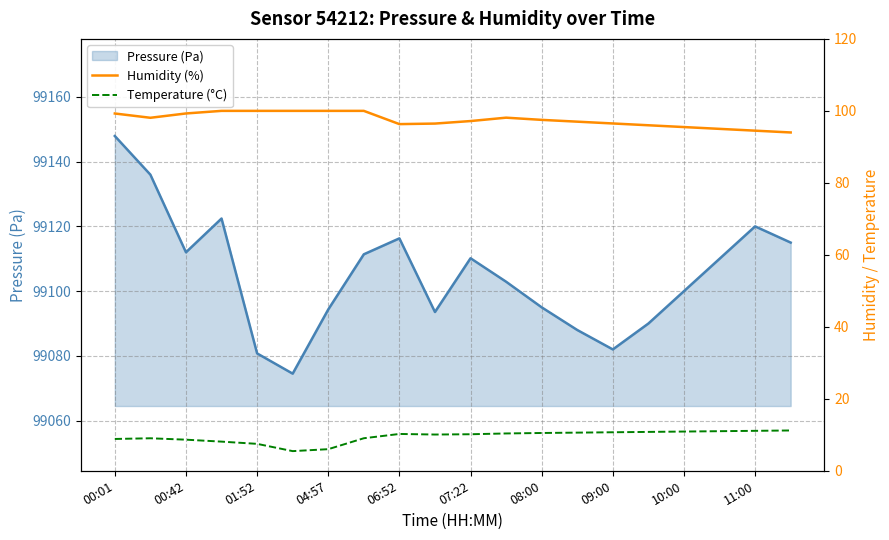

True or false: Temperature (°C) and Humidity (%) cross at least once.

False